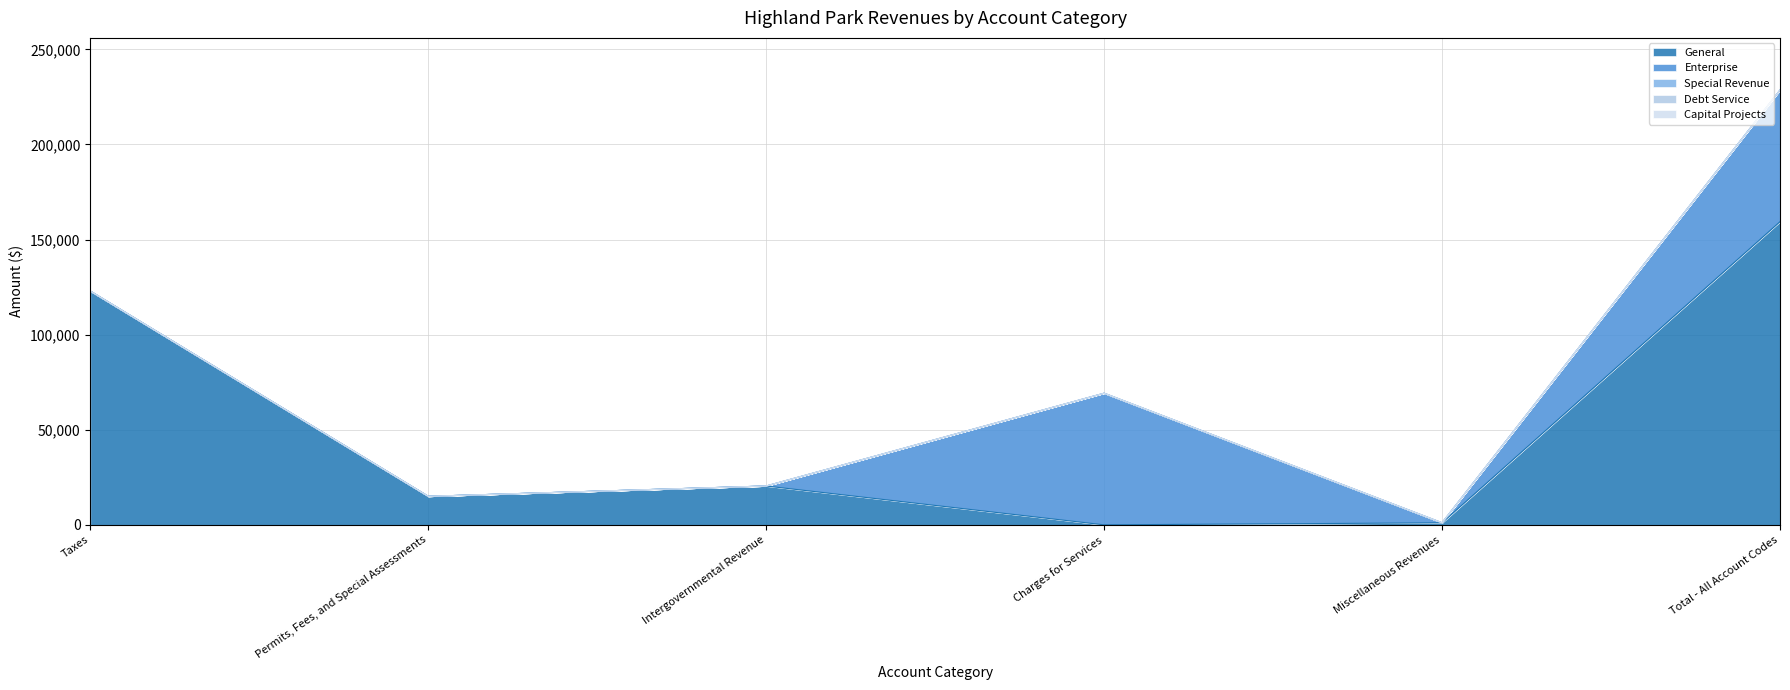

The value of Debt Service at Taxes is 0. True or false?

True